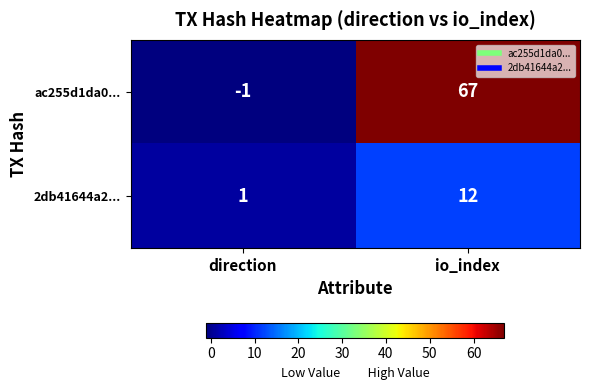

Which series changed the most between direction and io_index?

ac255d1da0...